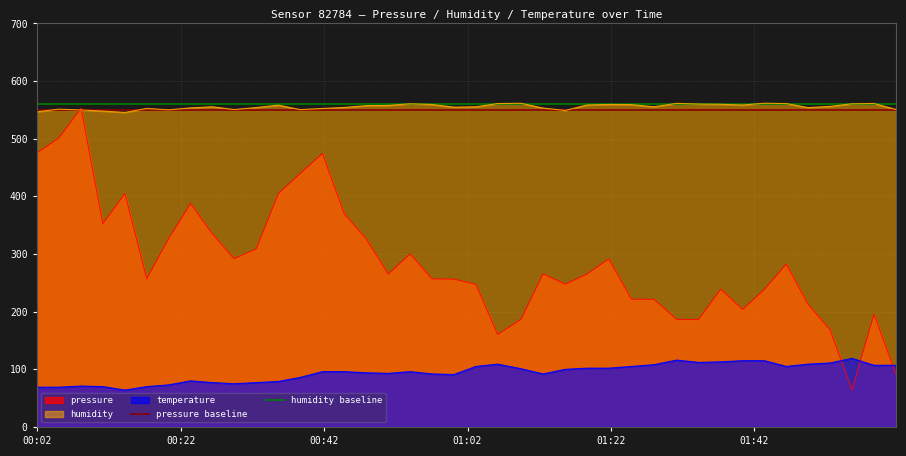

What is the minimum value for pressure?

64.4